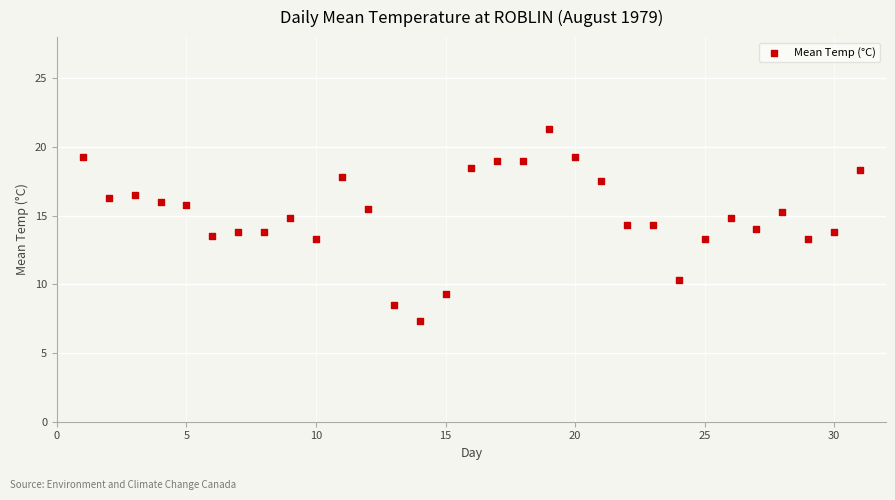

What is the range of Y values (max minus min)?

14.0